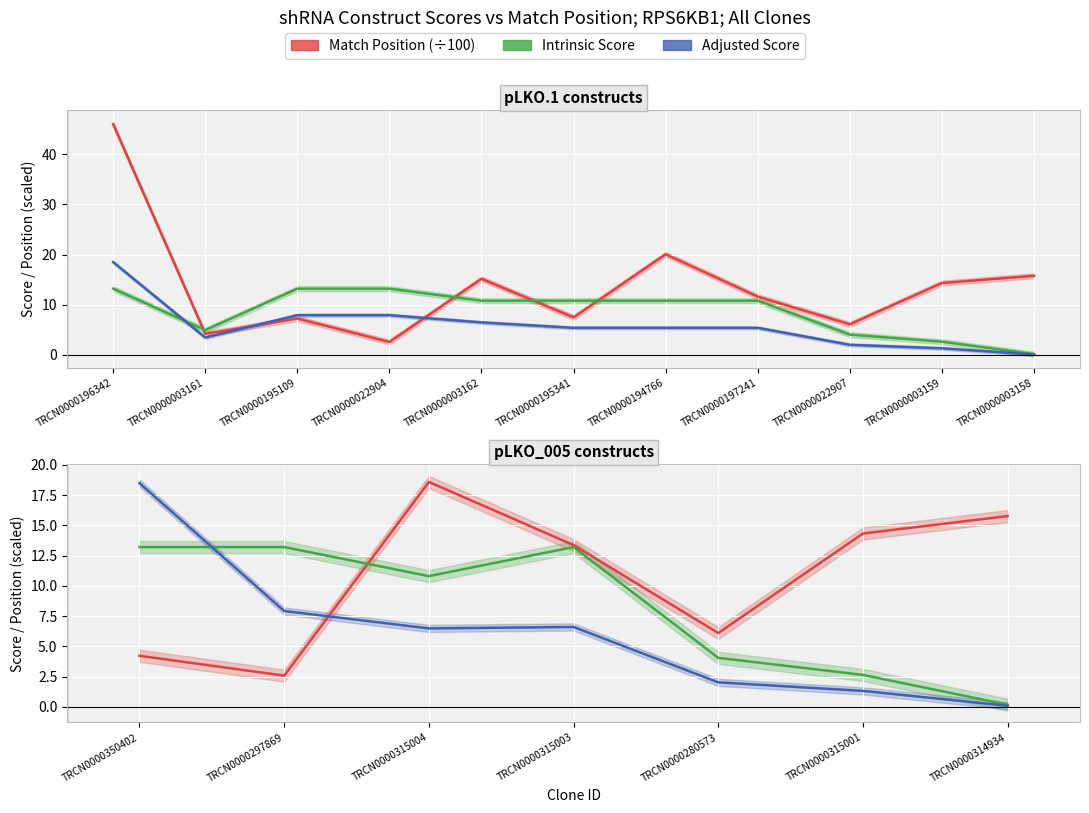

Is it true that Adjusted Score equals 3.0 at TRCN0000280573?

False